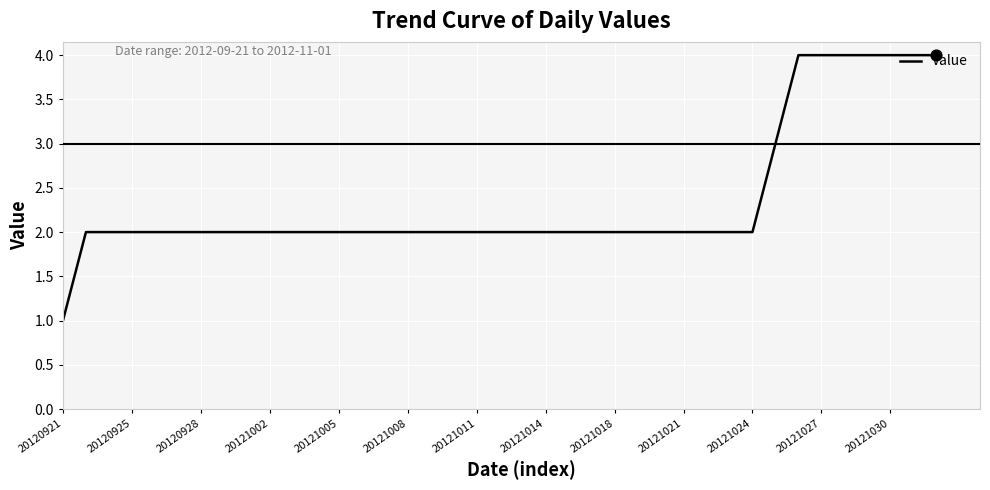

What is the greatest value displayed?

4